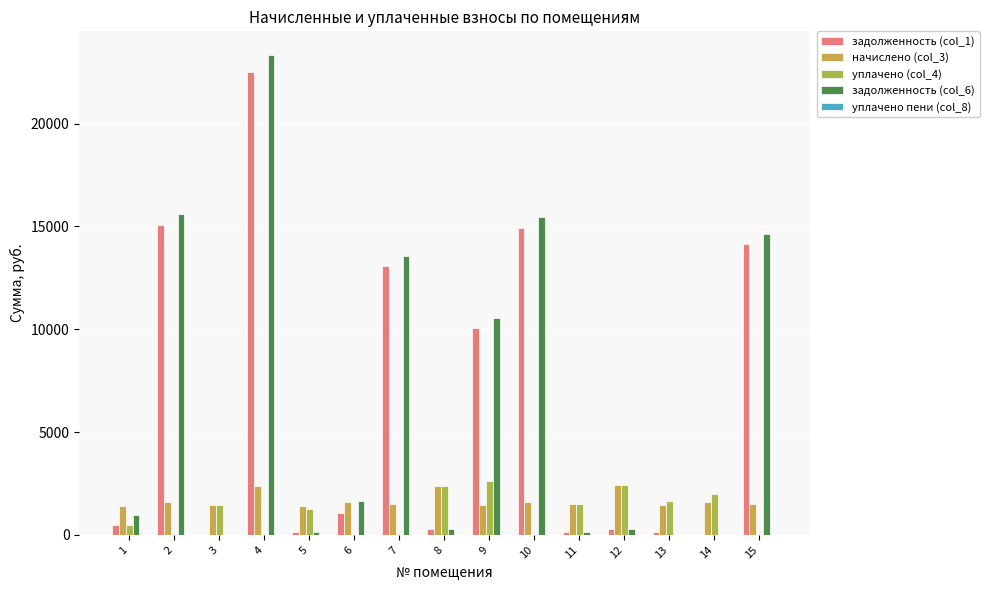

What is the difference between the задолженность (col_1) values at 14 and 9?

10059.6